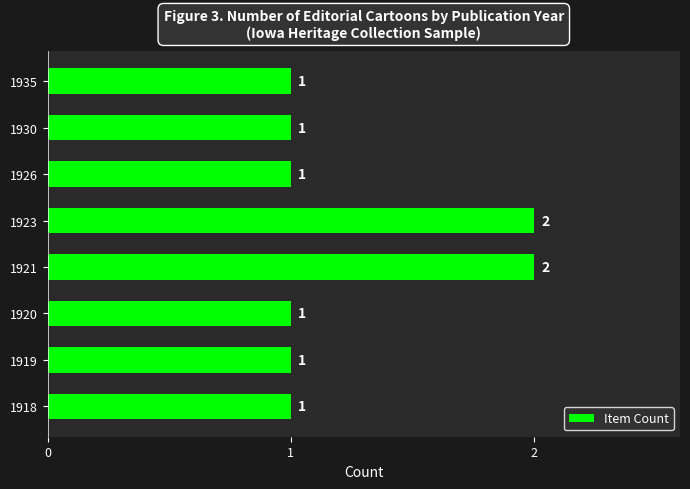

Reading bottom to top, transcribe all the data shown in this chart.

1918=1	1919=1	1920=1	1921=2	1923=2	1926=1	1930=1	1935=1